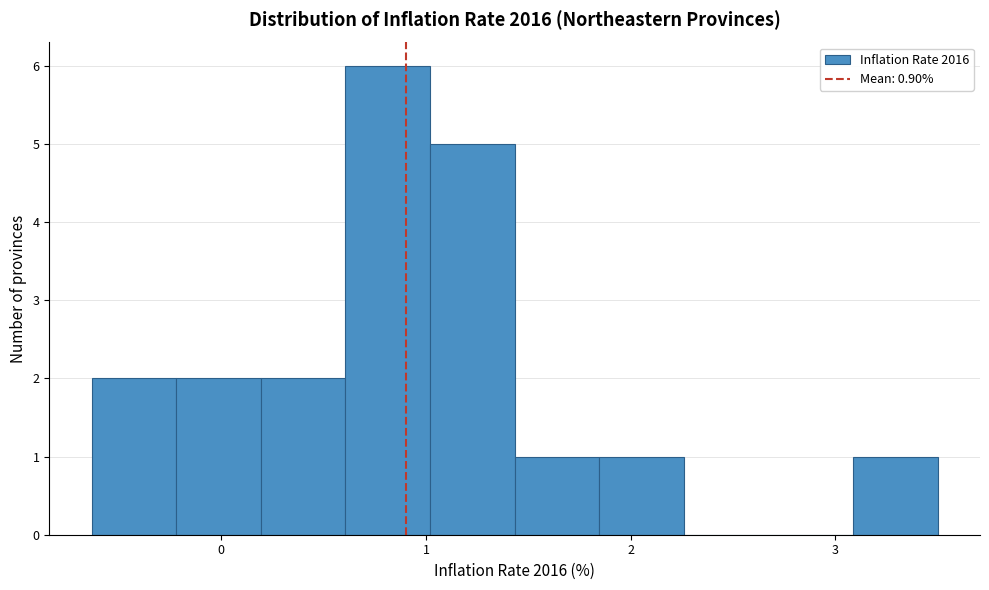

Which range on the x-axis has the tallest bar?

0.6 to 1.0